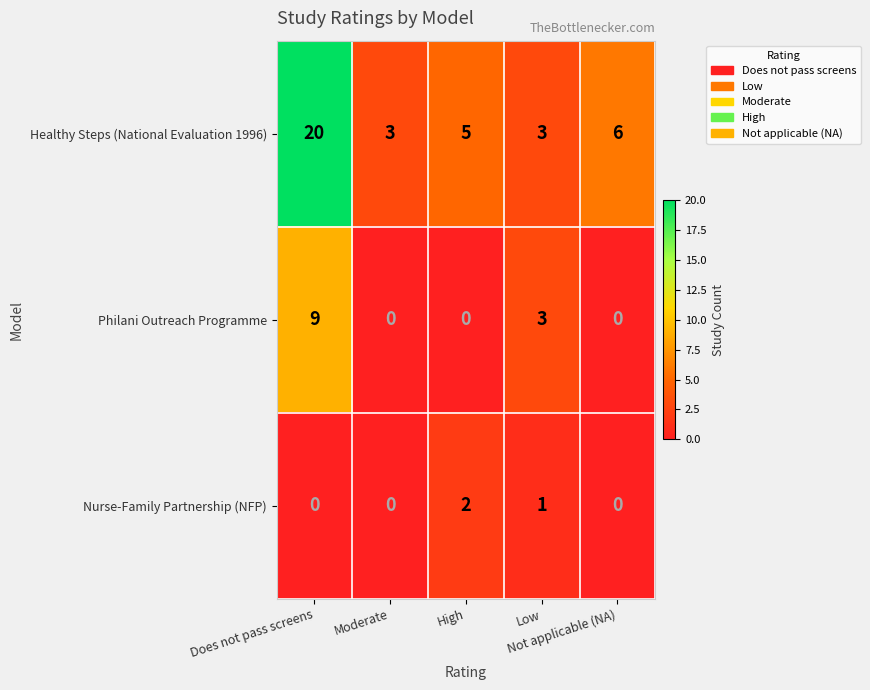

Which label corresponds to the largest value in the chart?

Does not pass screens